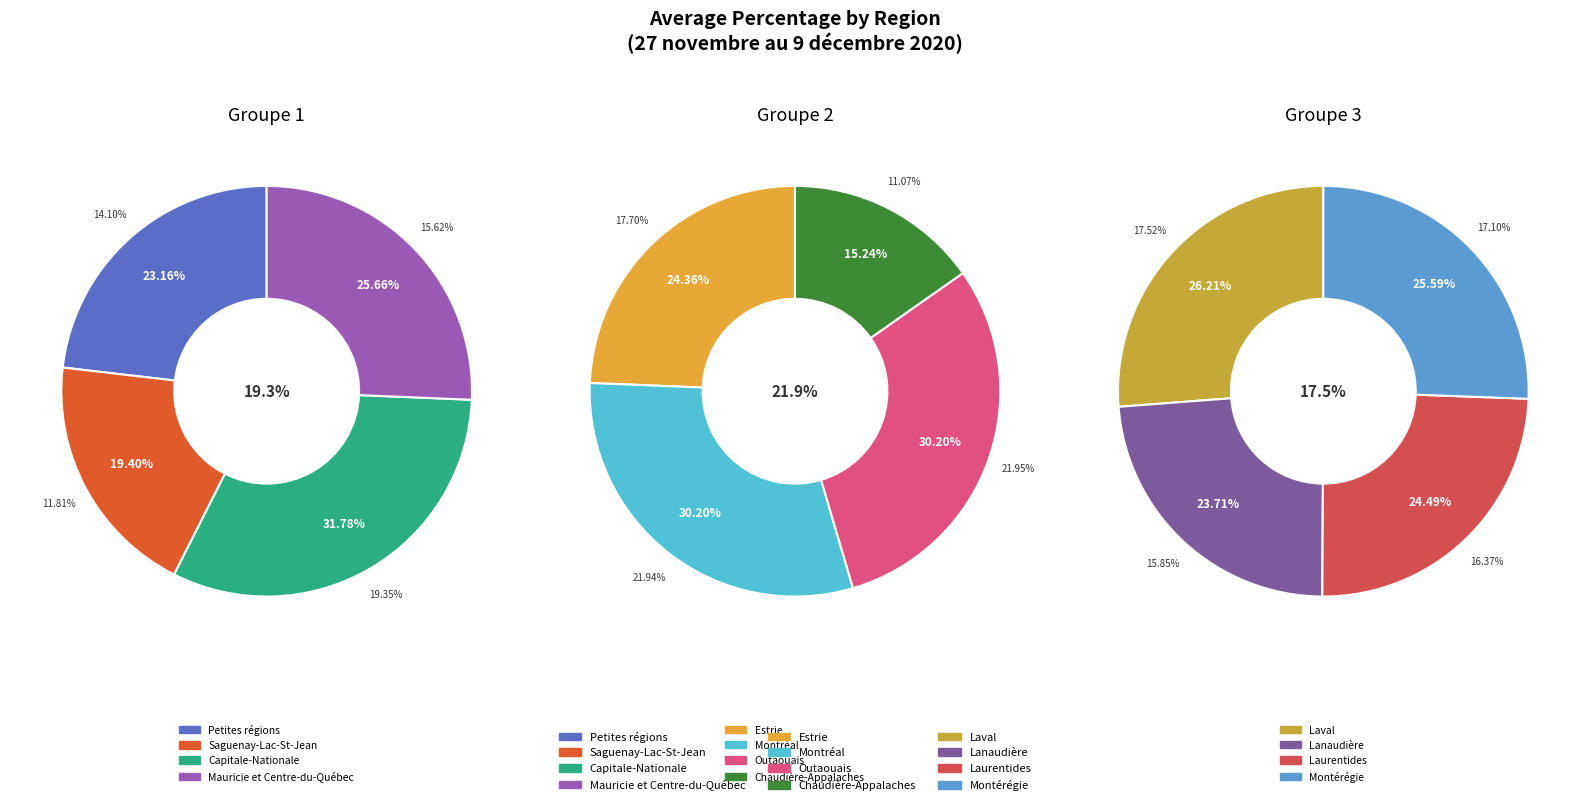

How many slices are in this pie chart?

12